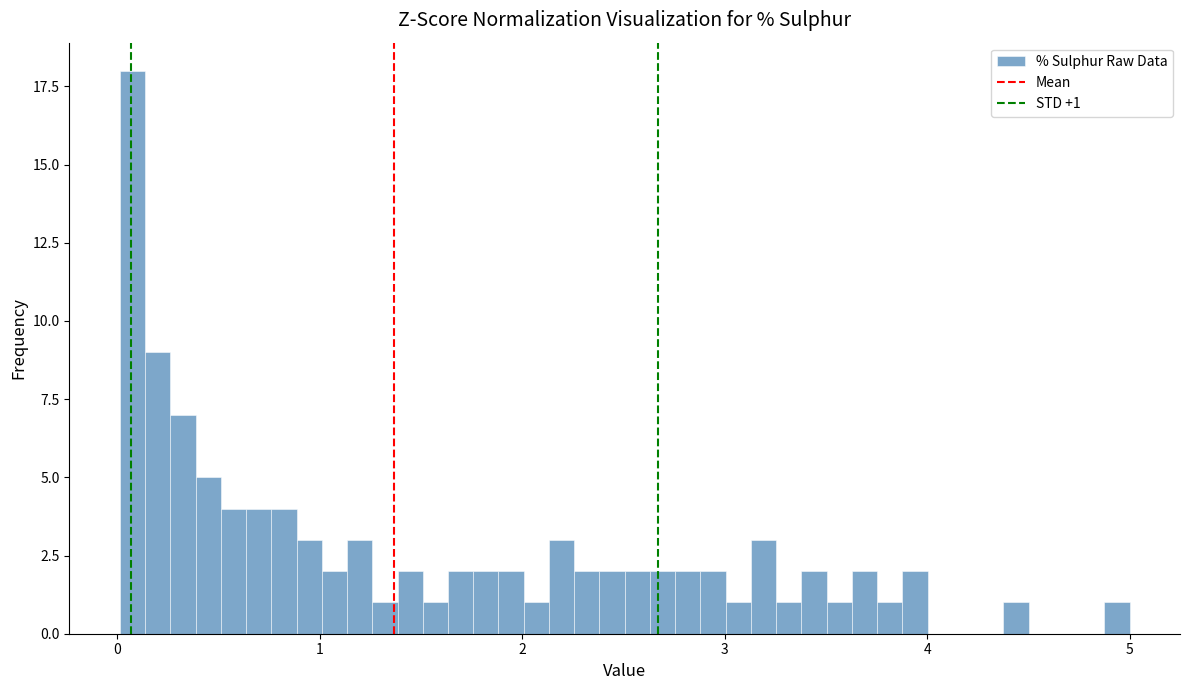

Around what value on the x-axis is the tallest bar? Give the approximate position of its centre, as read against the axis.

0.1